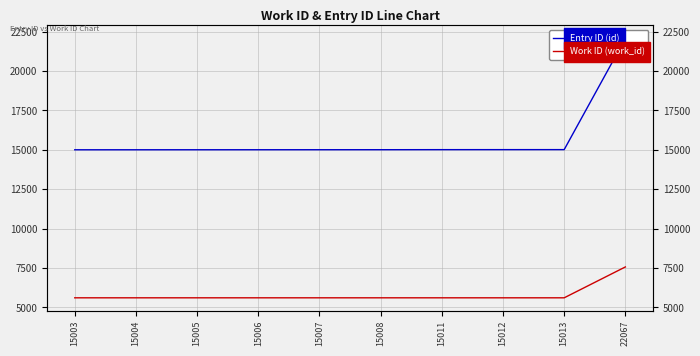

True or false: Work ID (work_id) and Entry ID (id) intersect in this chart.

False